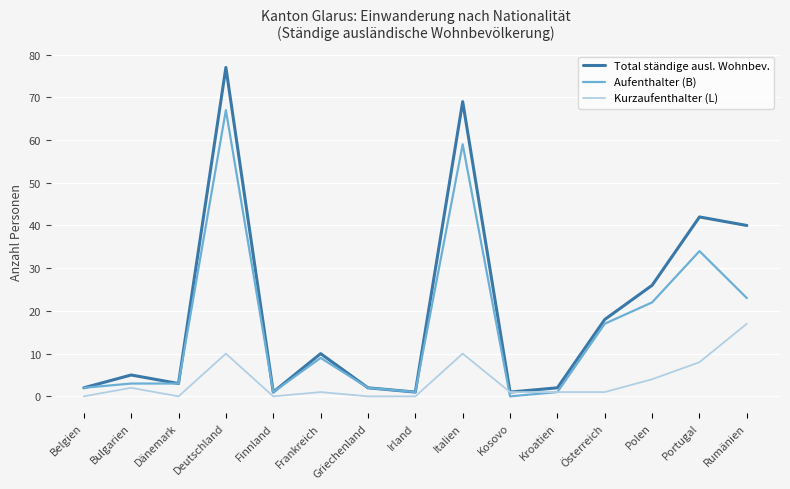

What is the average value of the Aufenthalter (B) series?

16